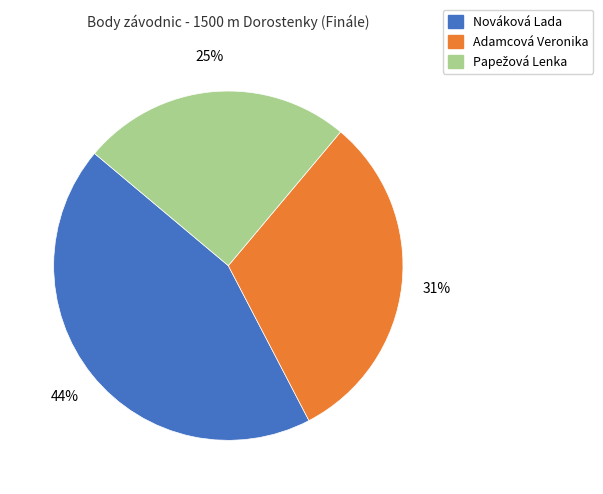

The Nováková Lada slice represents 44% of the pie. True or false?

True